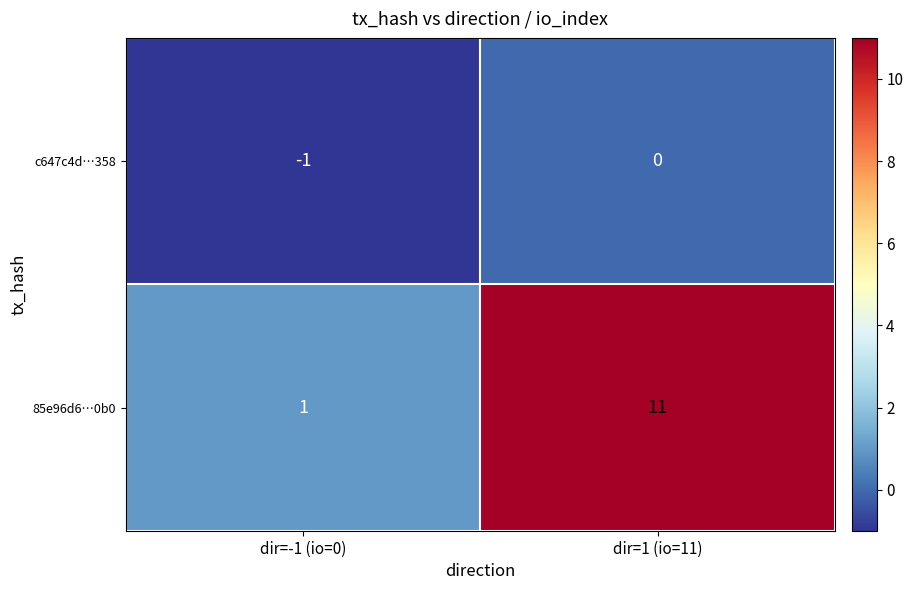

At which label is 85e96d6…0b0 closest to 6?

dir=-1 (io=0)